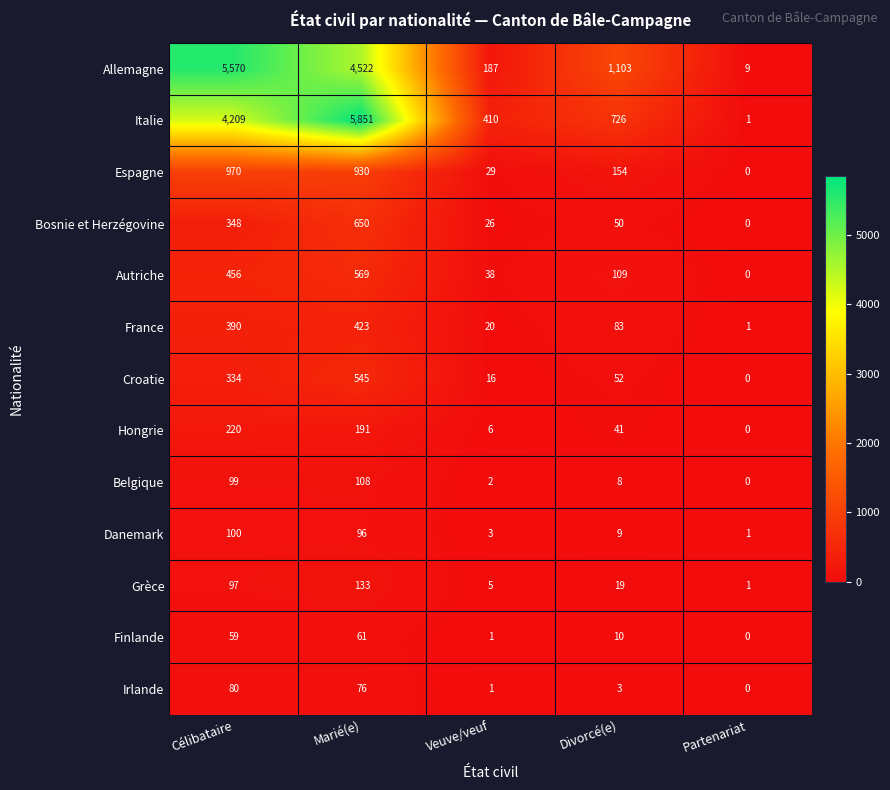

What is the total value across all series at Divorcé(e)?

2367